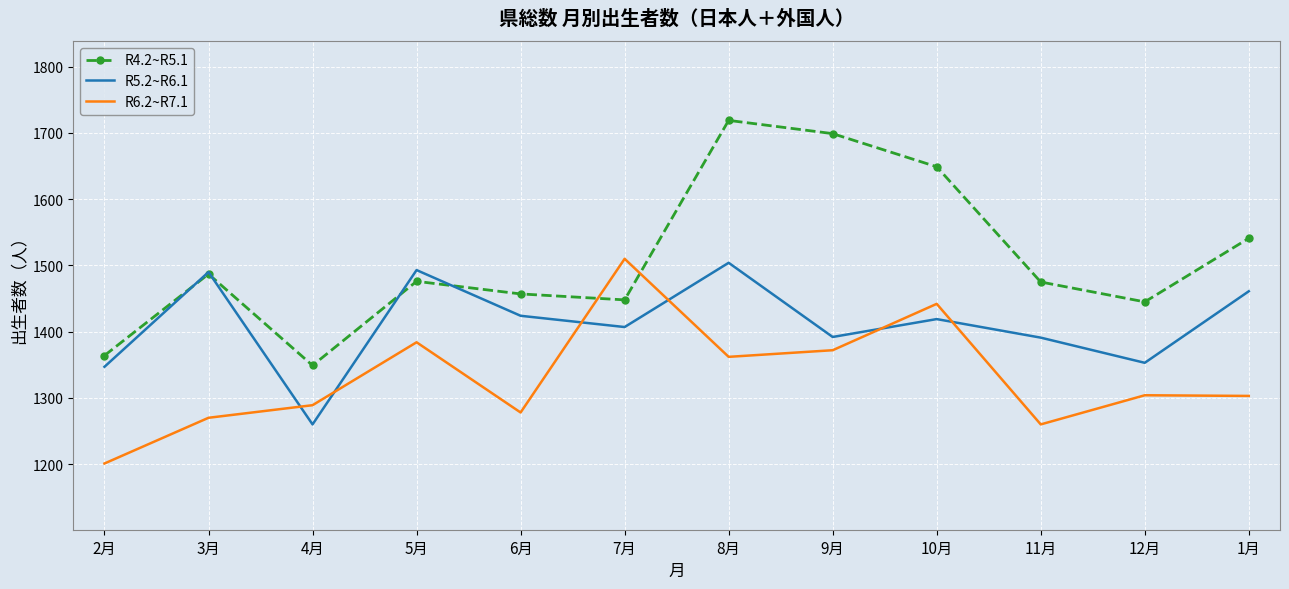

Which category has the lowest value across all series?

2月